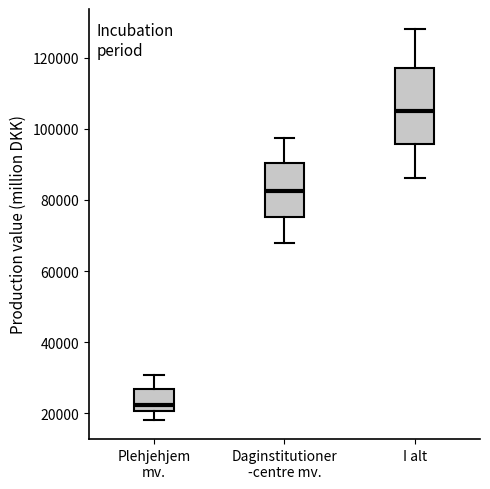

Comparing the boxes themselves (not the whiskers), which one is the tallest?

I alt